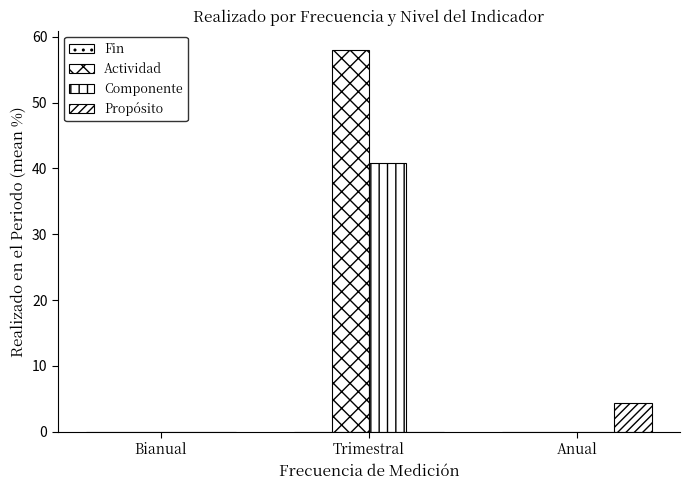

How many series are shown in this chart?

3